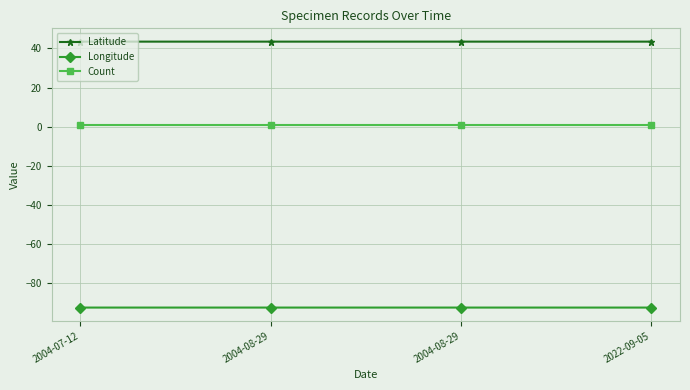

What are all the series names shown in the legend?

Latitude, Longitude, Count